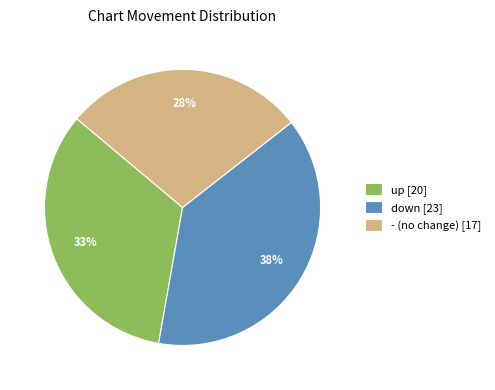

To the nearest percent, what is the average slice percentage?

33%